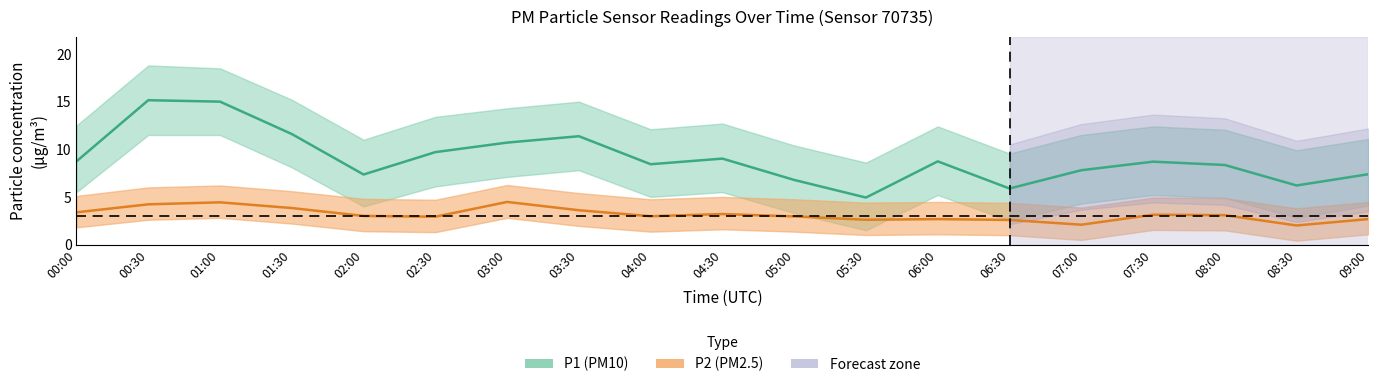

What is the value of the P2_upper point at the 15th from the left?

3.9